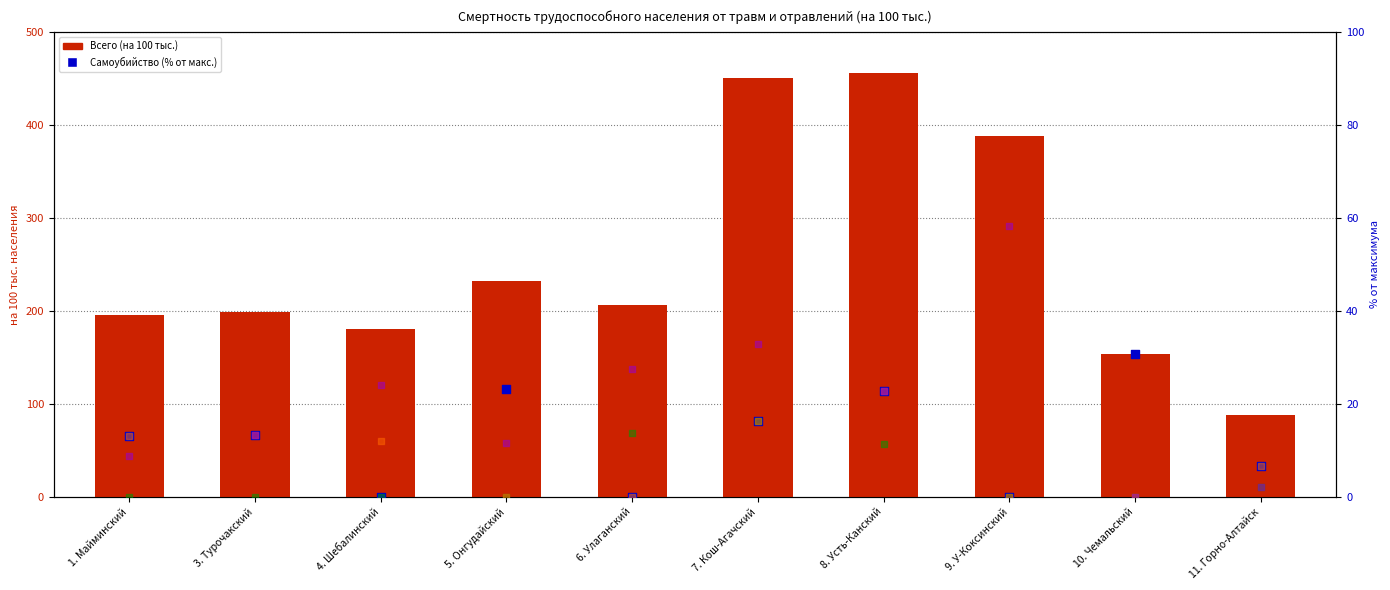

What is the total value across all series at 5. Онгудайский?

266.5